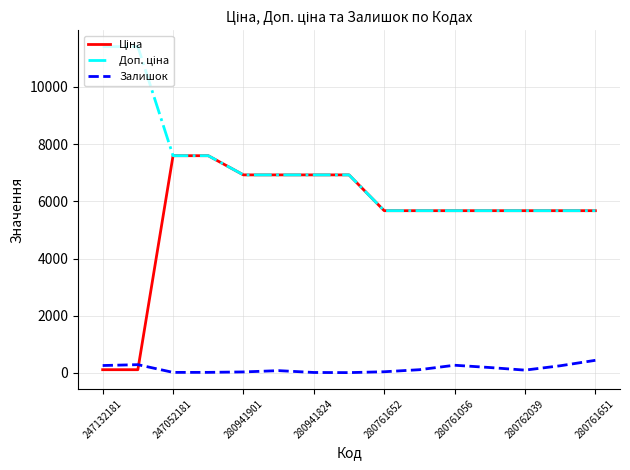

What is the maximum value shown in the chart?

11410.0